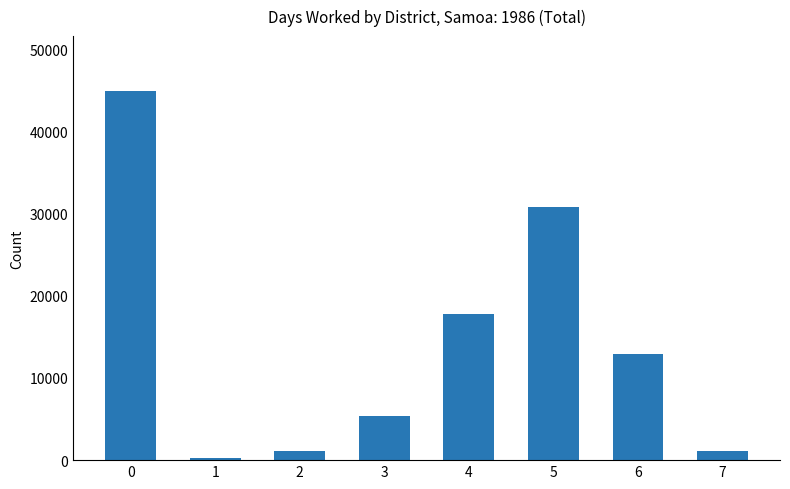

What is the change in value from 2 to 4?

+16635